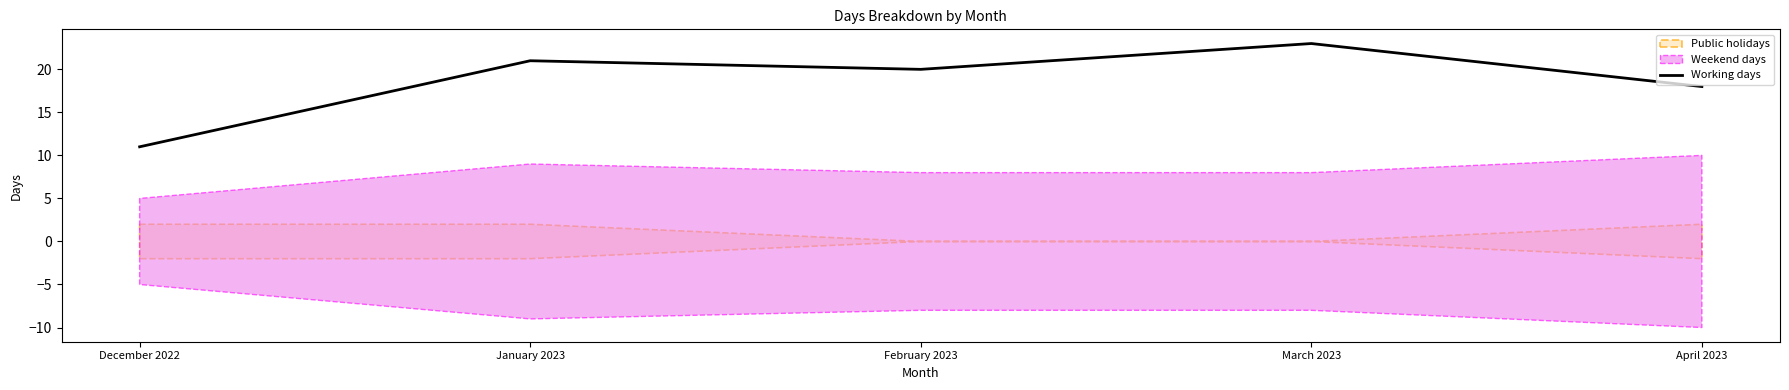

What is the label of the 3rd point from the left?

February 2023